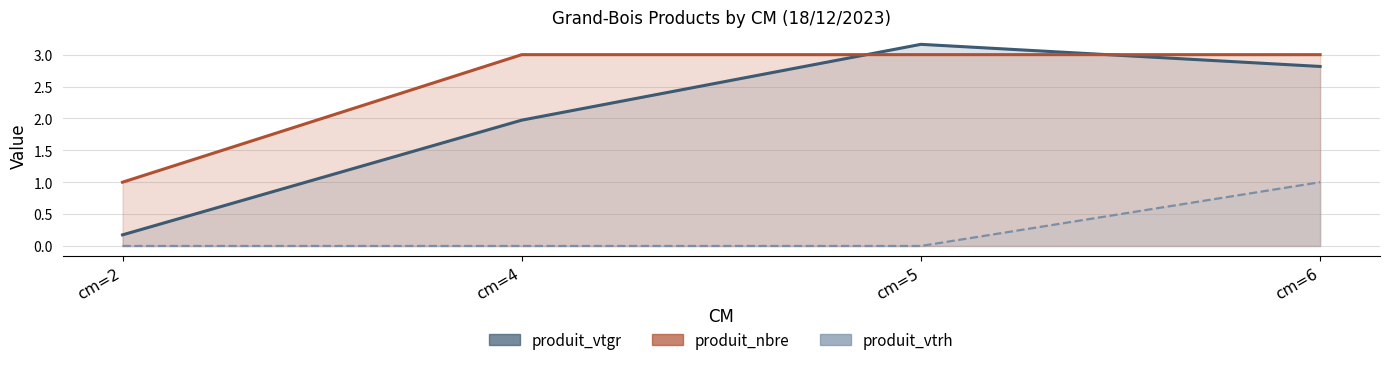

At which category is the sum across all series the highest?

cm=6